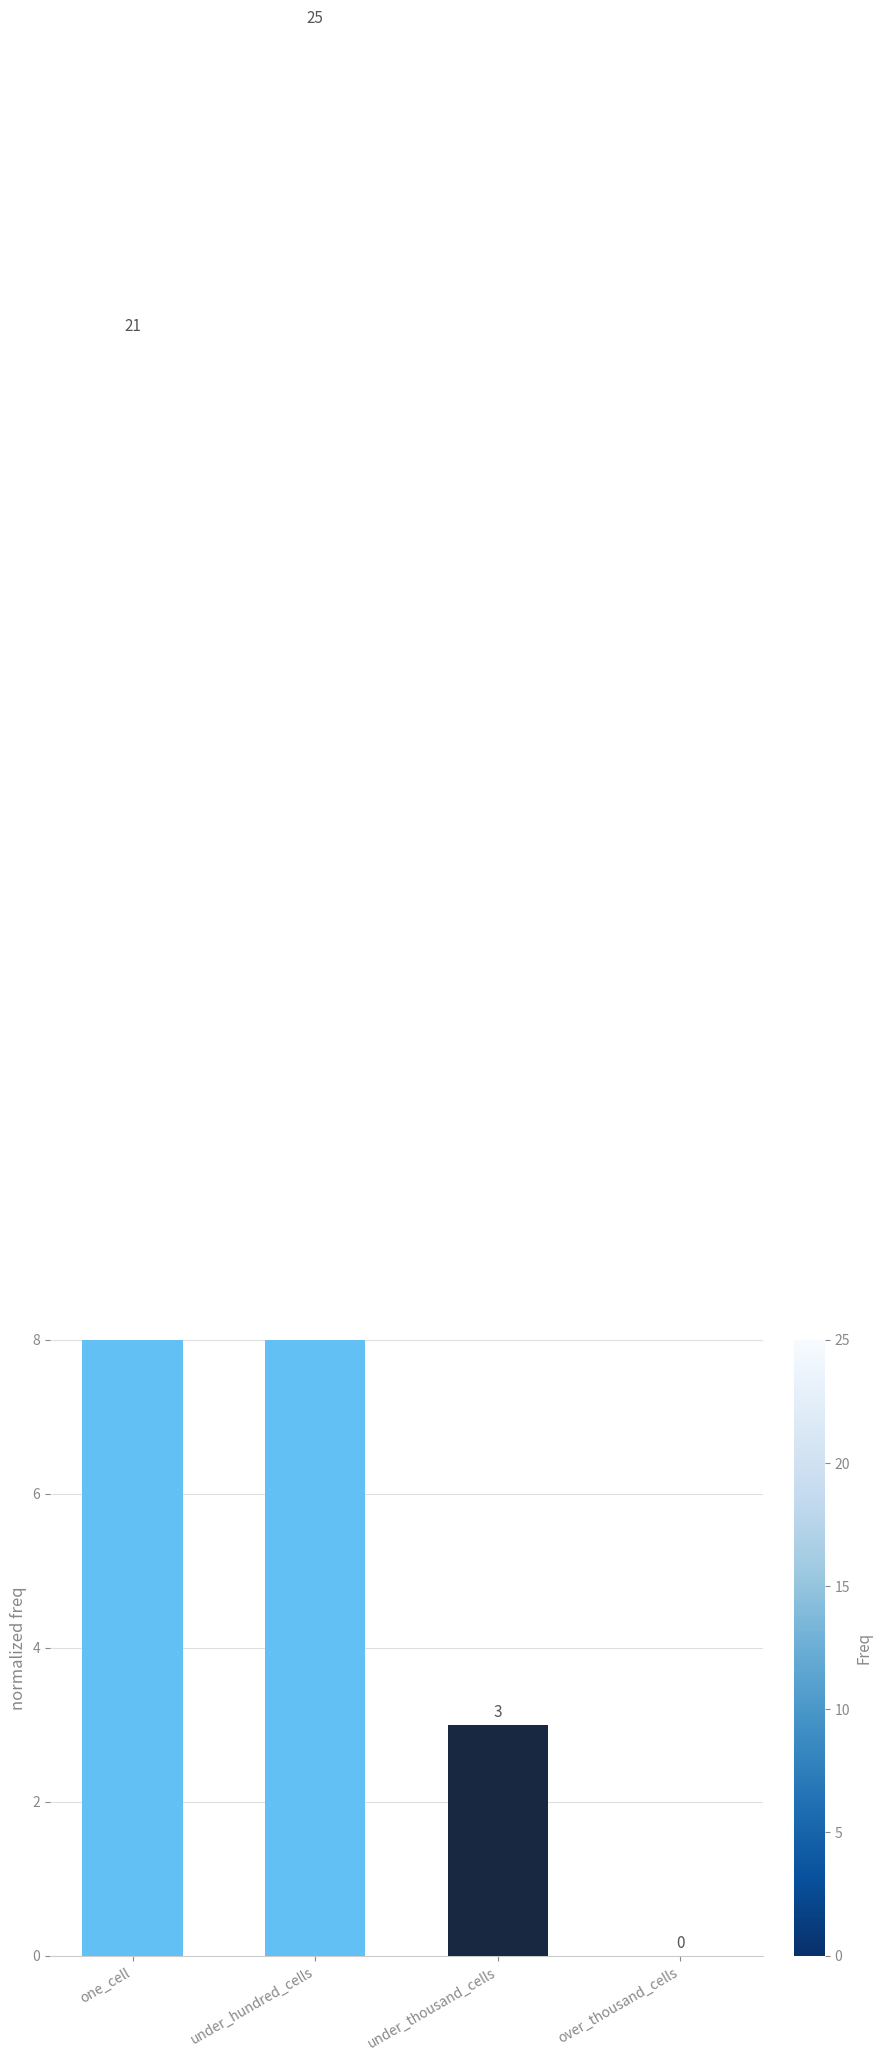

List the labels in order of value, largest first.

under_hundred_cells, one_cell, under_thousand_cells, over_thousand_cells